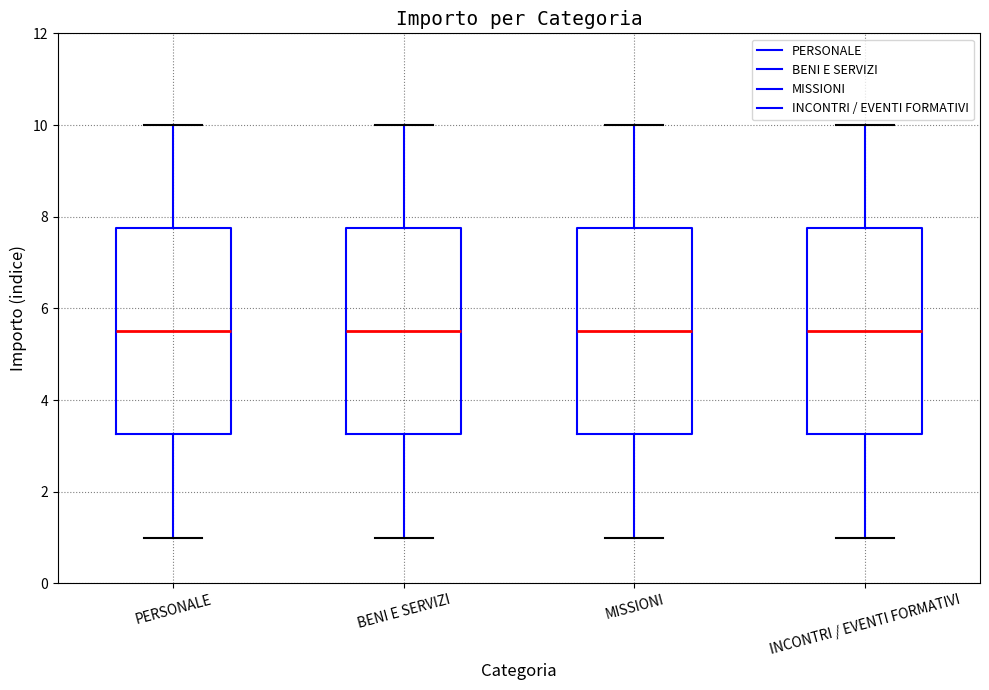

Where does the upper whisker of the box for BENI E SERVIZI end on the y-axis? The values are not printed on the chart, so give them approximately, as read against the axis.

10.0